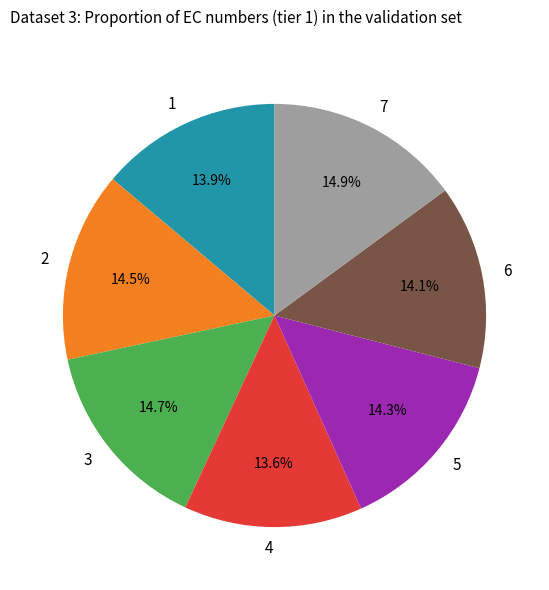

How many slices are in this pie chart?

7